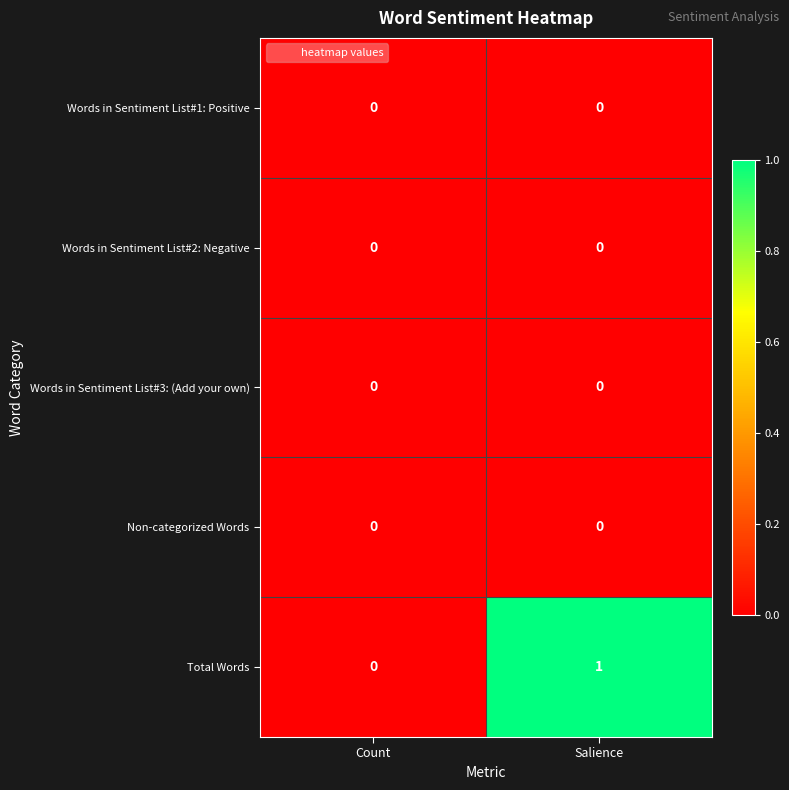

What is the spread (max minus min) of values at Salience?

1